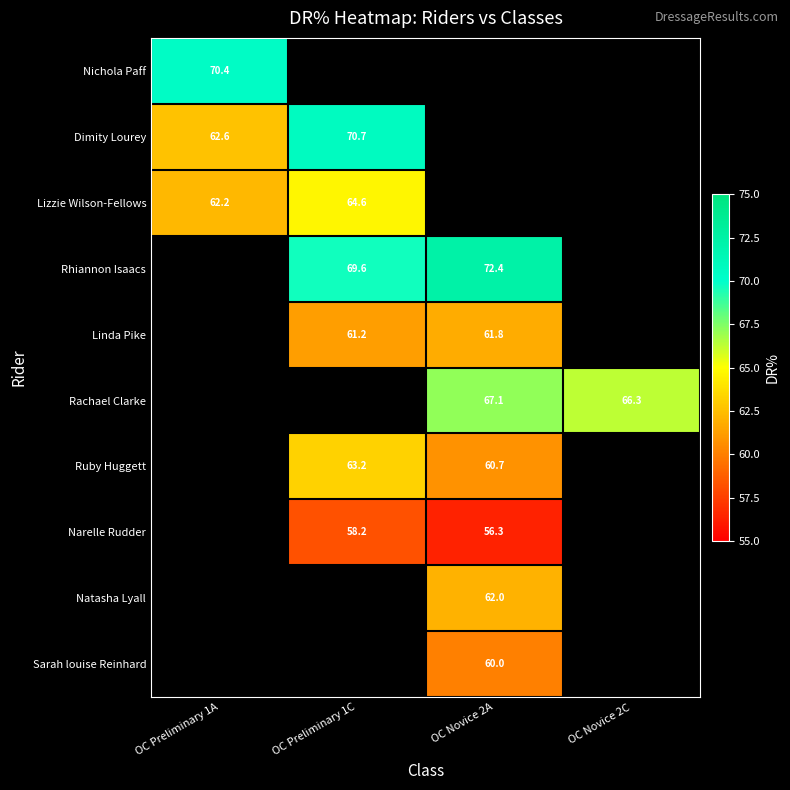

The Narelle Rudder series shows 56.3 at OC Novice 2A. True or false?

True